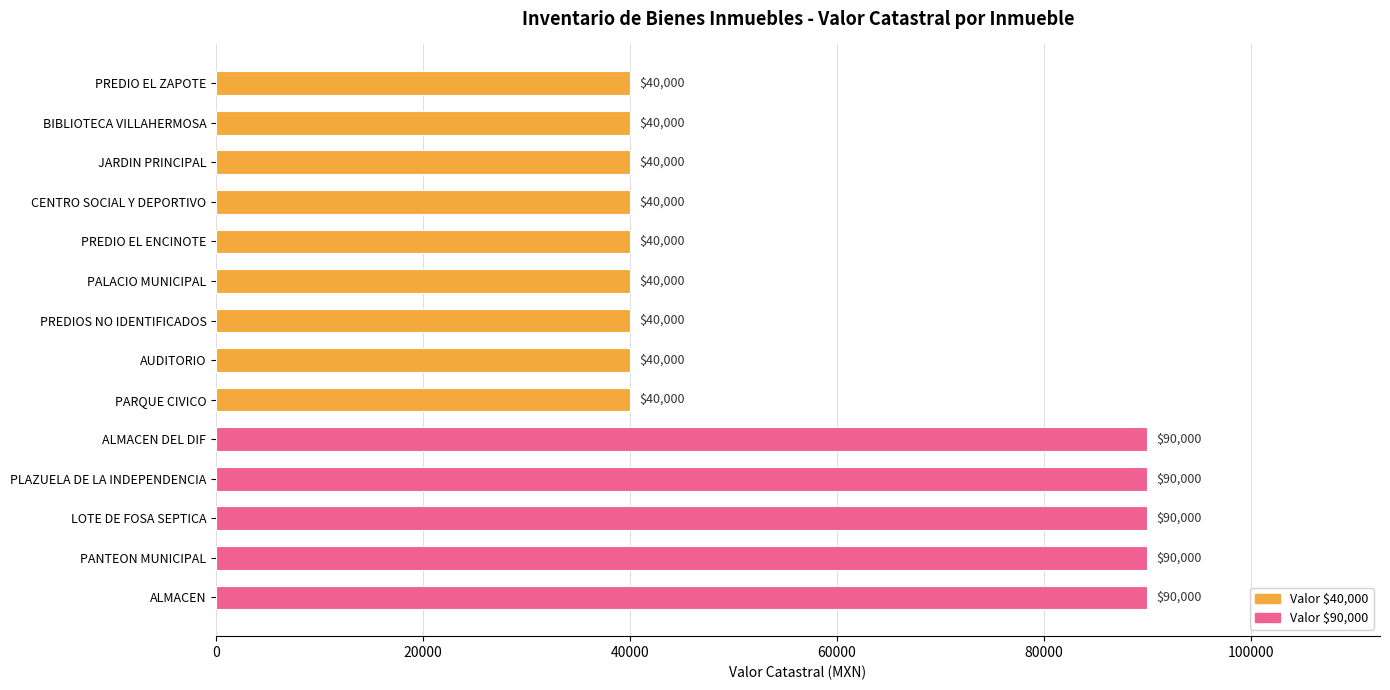

Reading top to bottom, what are all the values shown in this chart?

40000	40000	40000	40000	40000	40000	40000	40000	40000	90000	90000	90000	90000	90000